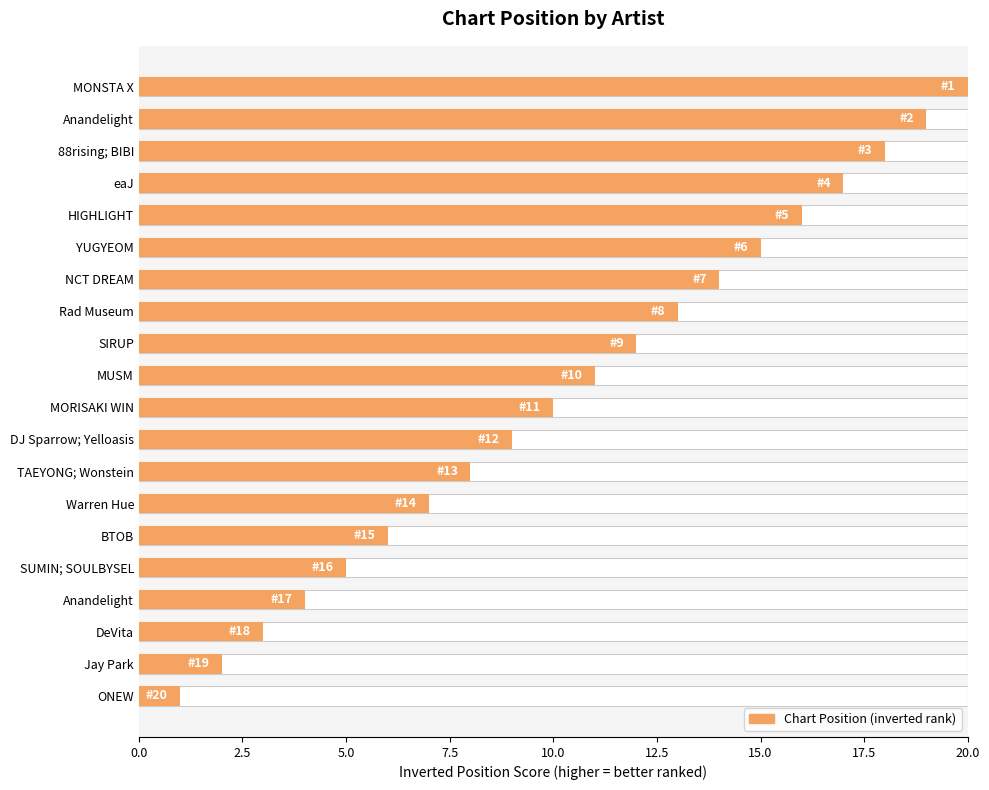

Reading right to left, extract all data points from this chart.

1	2	3	4	5	6	7	8	9	10	11	12	13	14	15	16	17	18	19	20